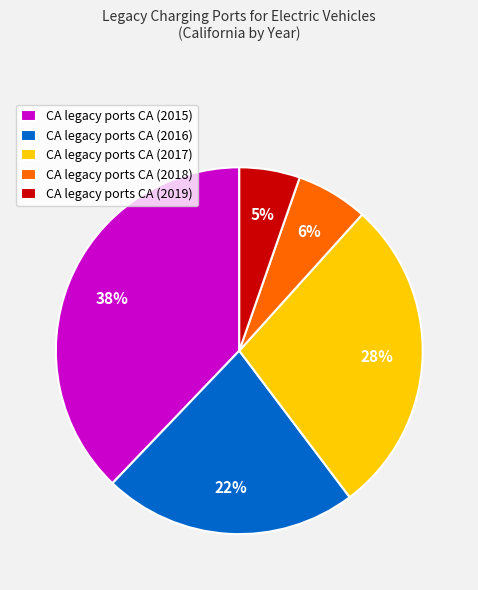

To the nearest percent, what portion does CA legacy ports CA (2016) represent?

22%